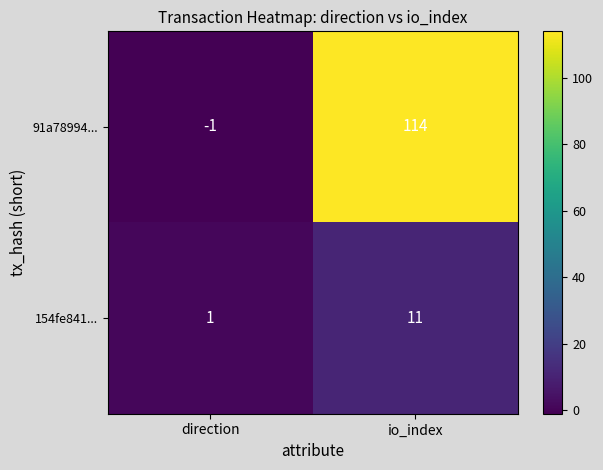

What is the maximum value for 91a78994...?

114